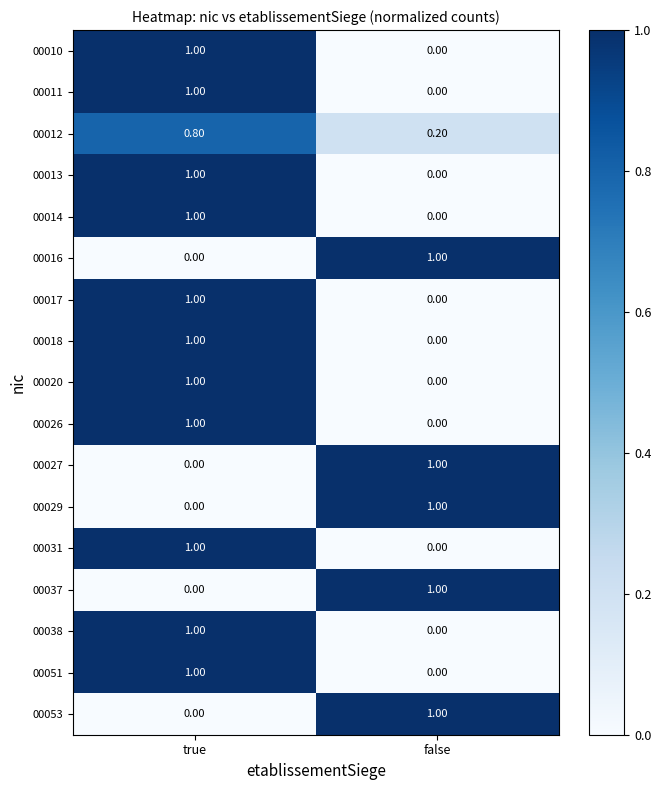

List the labels in order of 00011 value, smallest first.

false, true